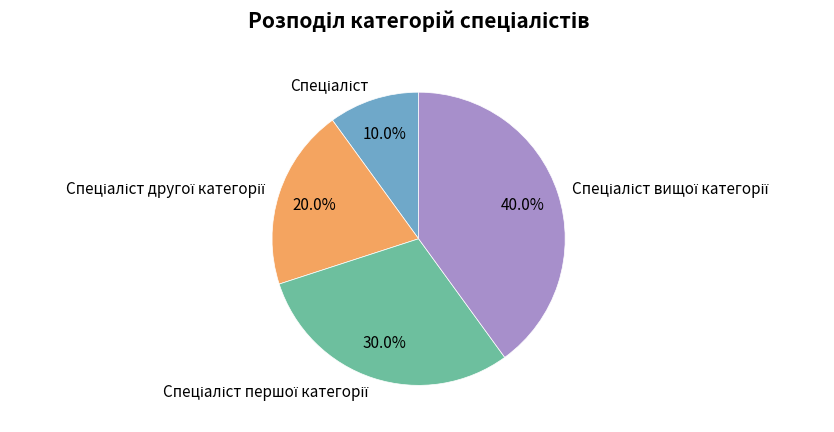

Is there any slice that represents more than half of the pie?

No